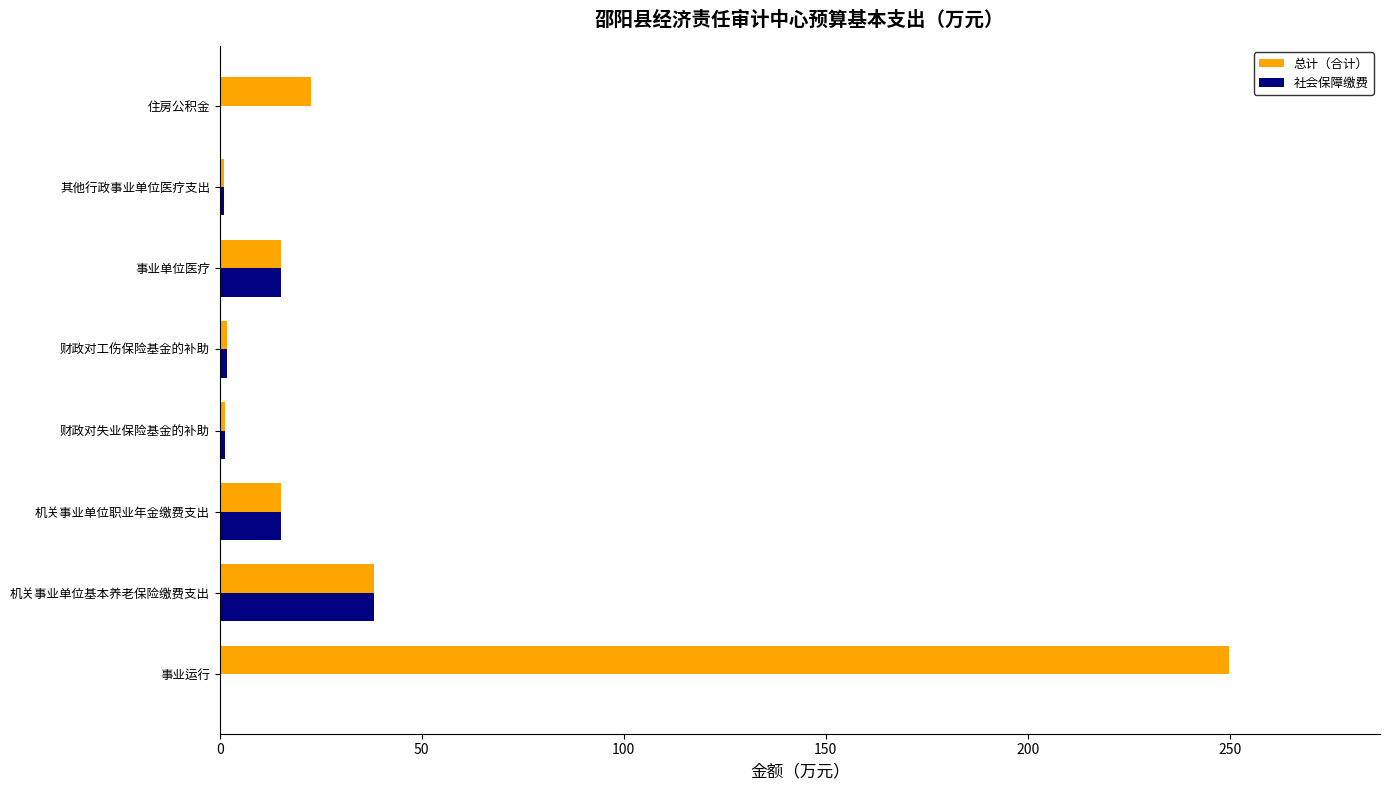

At which label is 总计（合计） closest to 125?

机关事业单位基本养老保险缴费支出